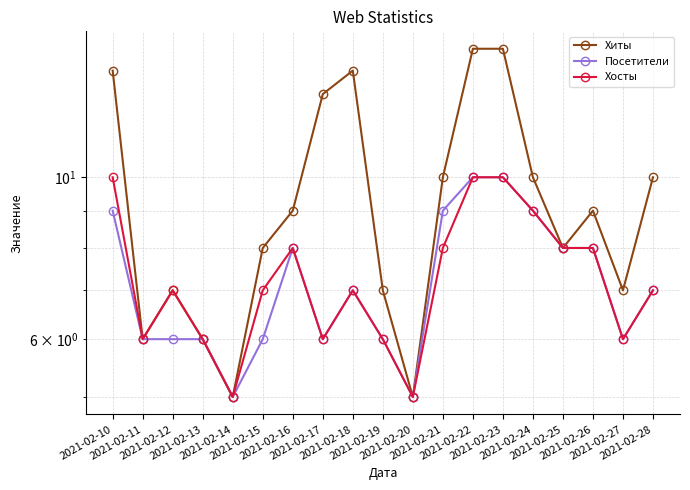

Rank the categories by Хиты value from highest to lowest.

2021-02-22, 2021-02-23, 2021-02-10, 2021-02-18, 2021-02-17, 2021-02-21, 2021-02-24, 2021-02-28, 2021-02-16, 2021-02-26, 2021-02-15, 2021-02-25, 2021-02-12, 2021-02-19, 2021-02-27, 2021-02-11, 2021-02-13, 2021-02-14, 2021-02-20